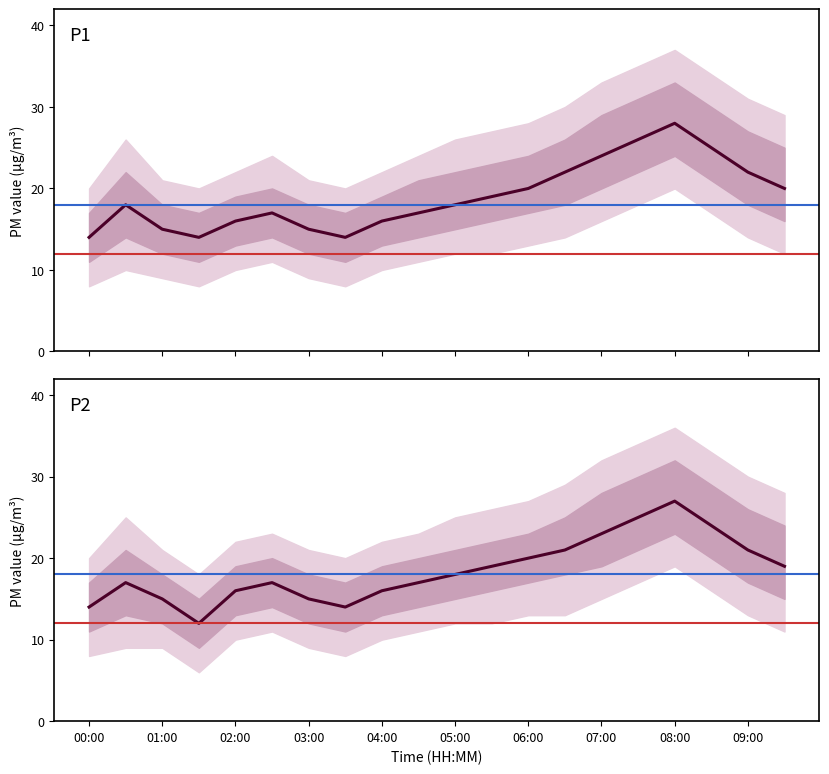

The P2 series shows 5 at 03:00. True or false?

False